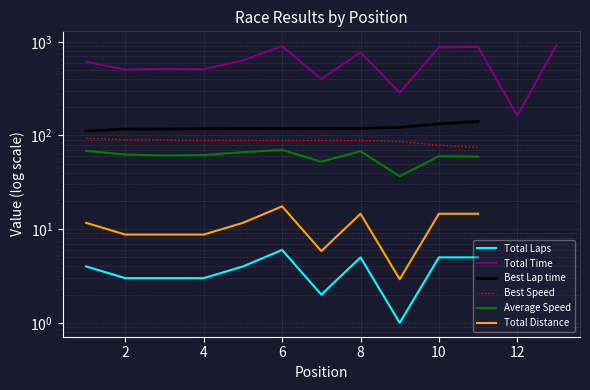

Which series has the widest spread of values?

Total Time